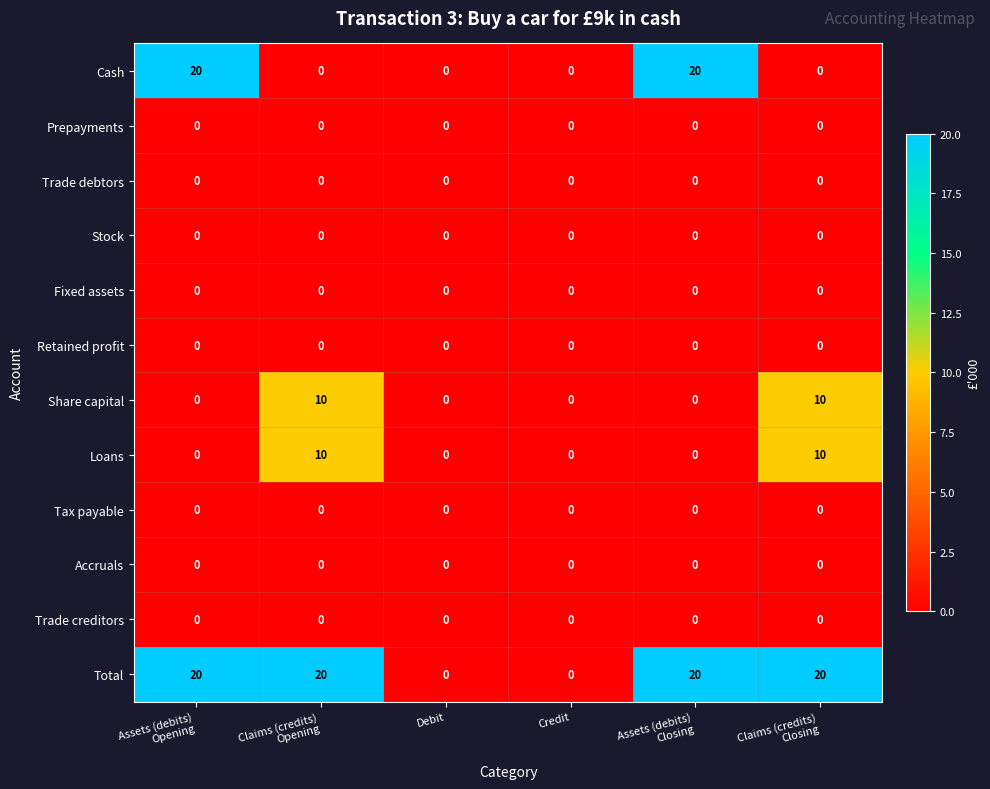

What is the spread (max minus min) of values at Assets (debits)
Opening?

20